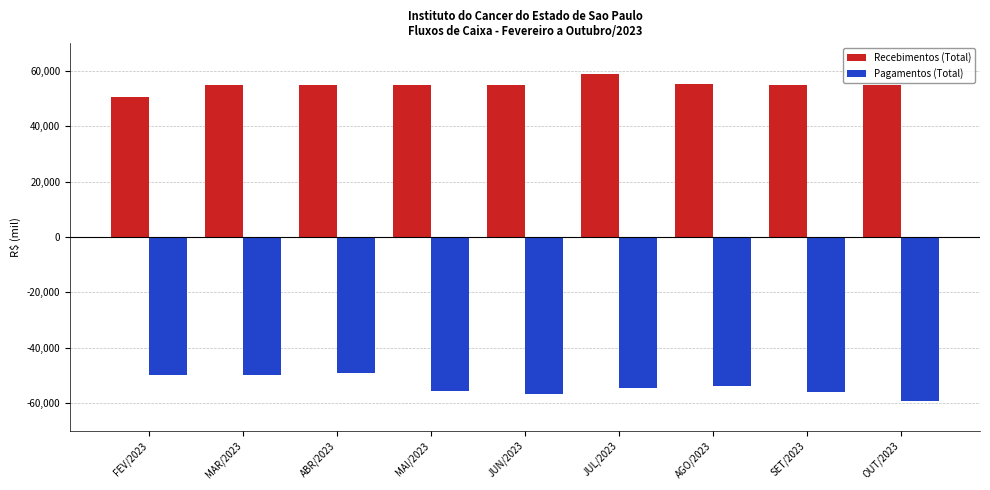

What is the difference between the maximum and minimum values in the Pagamentos (Total) series?

10334.2